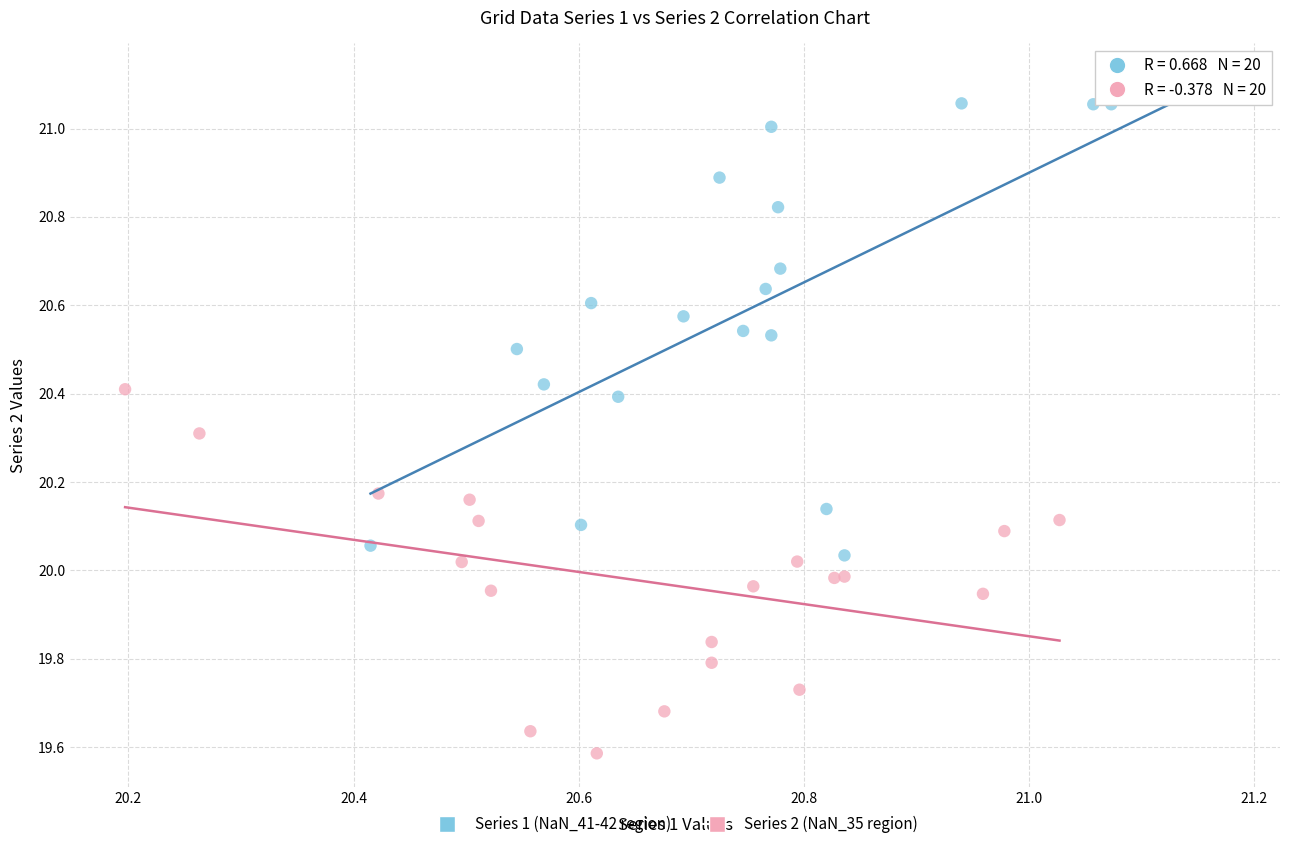

Which series contains the highest Y value?

Series 1 (NaN_41-42 region)